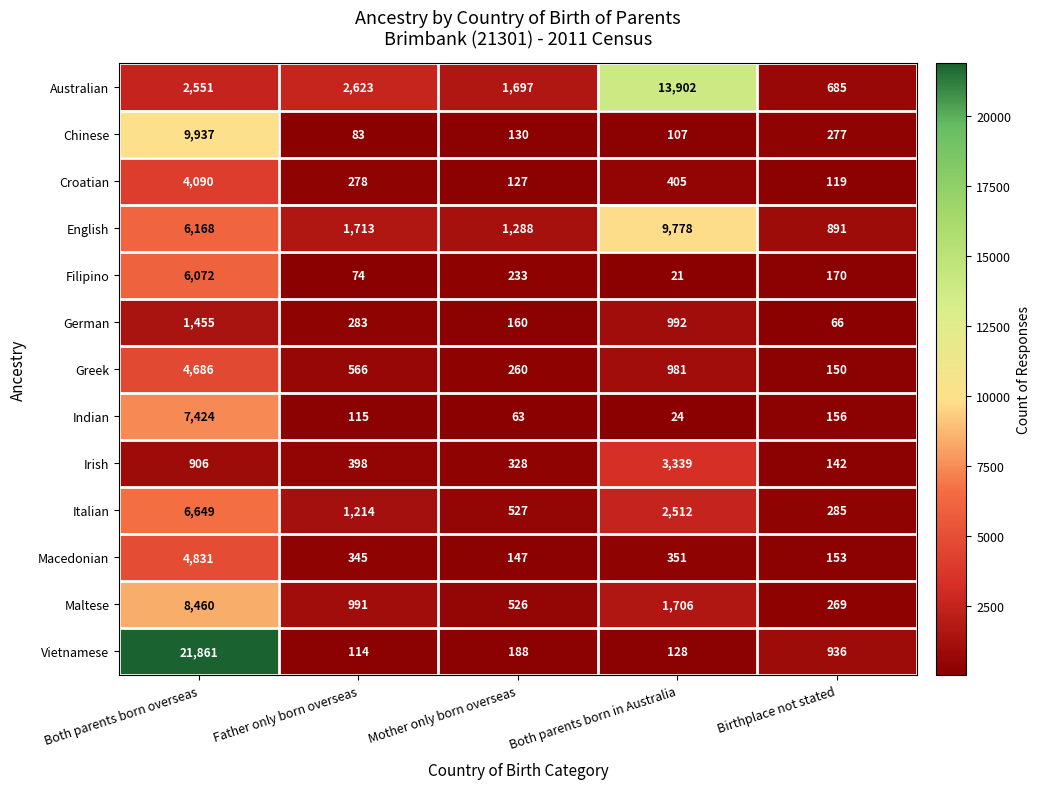

Rank the series by their maximum value, from highest to lowest.

Vietnamese, Australian, Chinese, English, Maltese, Indian, Italian, Filipino, Macedonian, Greek, Croatian, Irish, German